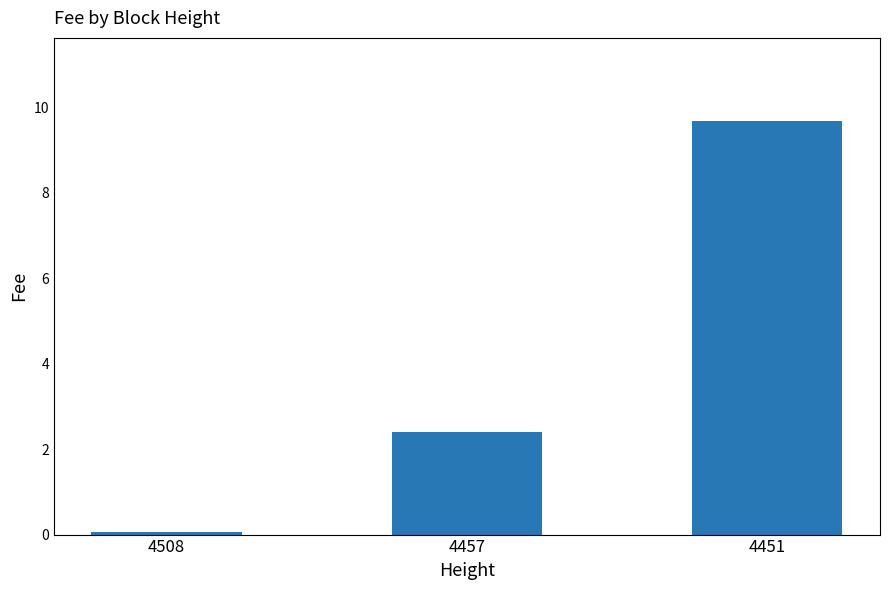

What is the value of the 1st bar from the left?

0.1